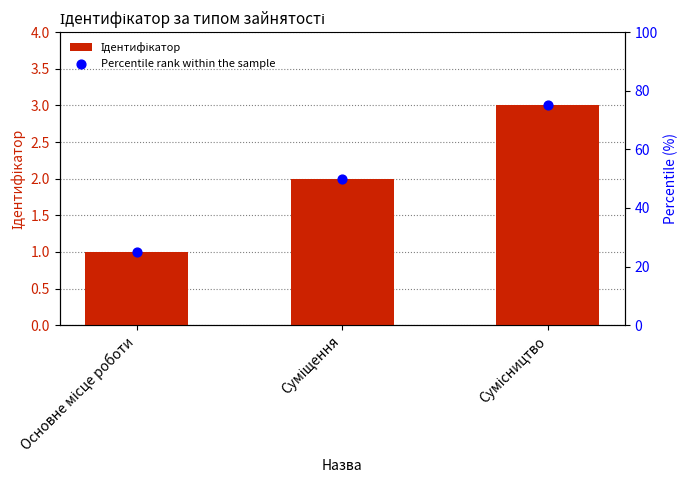

Which series contains the highest Y value?

Percentile rank within the sample